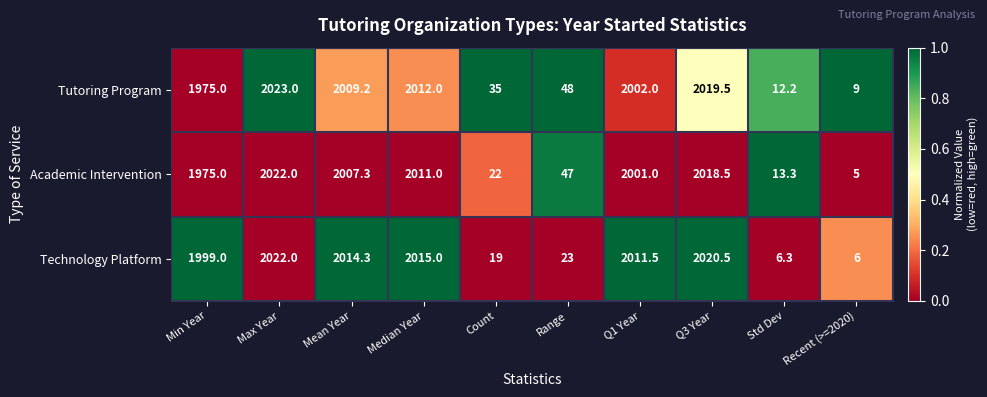

Which series has the largest total across all categories?

Tutoring Program